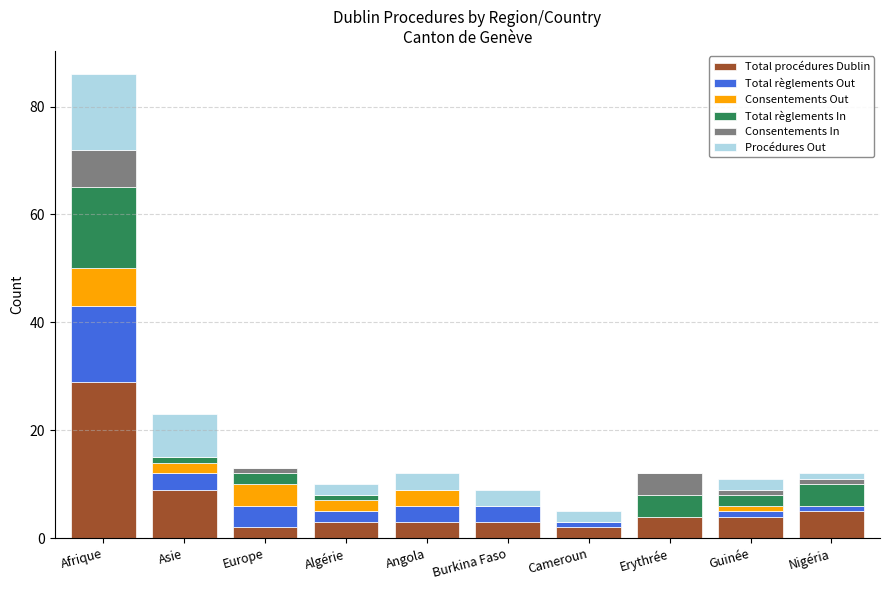

What is the total value across all series at Erythrée?

12